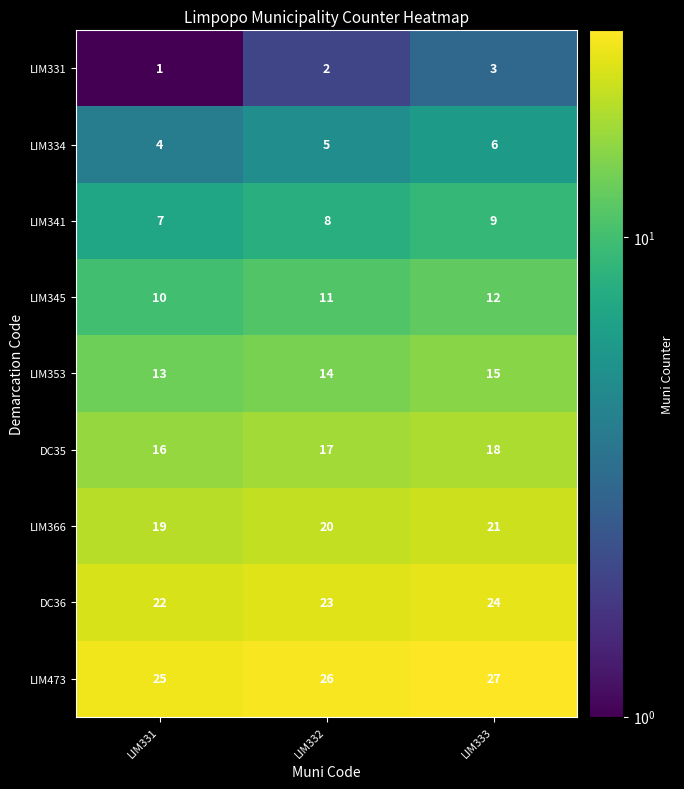

How many LIM366 values are between 19 and 21?

3